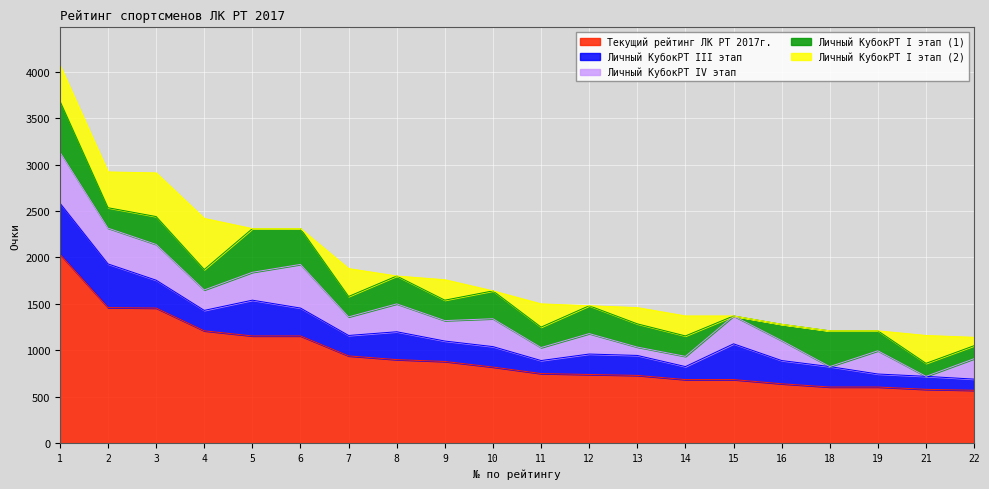

Reading right to left, list all the values displayed in this chart.

Текущий рейтинг ЛК РТ 2017г.: 22=570	21=580	19=605	18=605	16=640	15=685	14=685	13=730	12=740	11=750	10=820	9=880	8=900	7=940	6=1155	5=1155	4=1210	3=1455	2=1460	1=2035
Личный КубокРТ III этап: 22=120	21=140	19=140	18=220	16=250	15=385	14=140	13=215	12=220	11=140	10=220	9=220	8=300	7=220	6=300	5=385	4=220	3=300	2=470	1=550
Личный КубокРТ IV этап: 22=220	21=0	19=250	18=0	16=215	15=300	14=110	13=90	12=220	11=140	10=300	9=220	8=300	7=200	6=470	5=300	4=220	3=385	2=385	1=550
Личный КубокРТ I этап (1): 22=140	21=140	19=215	18=385	16=175	15=0	14=220	13=250	12=300	11=220	10=300	9=220	8=300	7=220	6=385	5=470	4=220	3=300	2=220	1=550
Личный КубокРТ I этап (2): 22=90	21=300	19=0	18=0	16=0	15=0	14=215	13=175	12=0	11=250	10=0	9=220	8=0	7=300	6=0	5=0	4=550	3=470	2=385	1=385